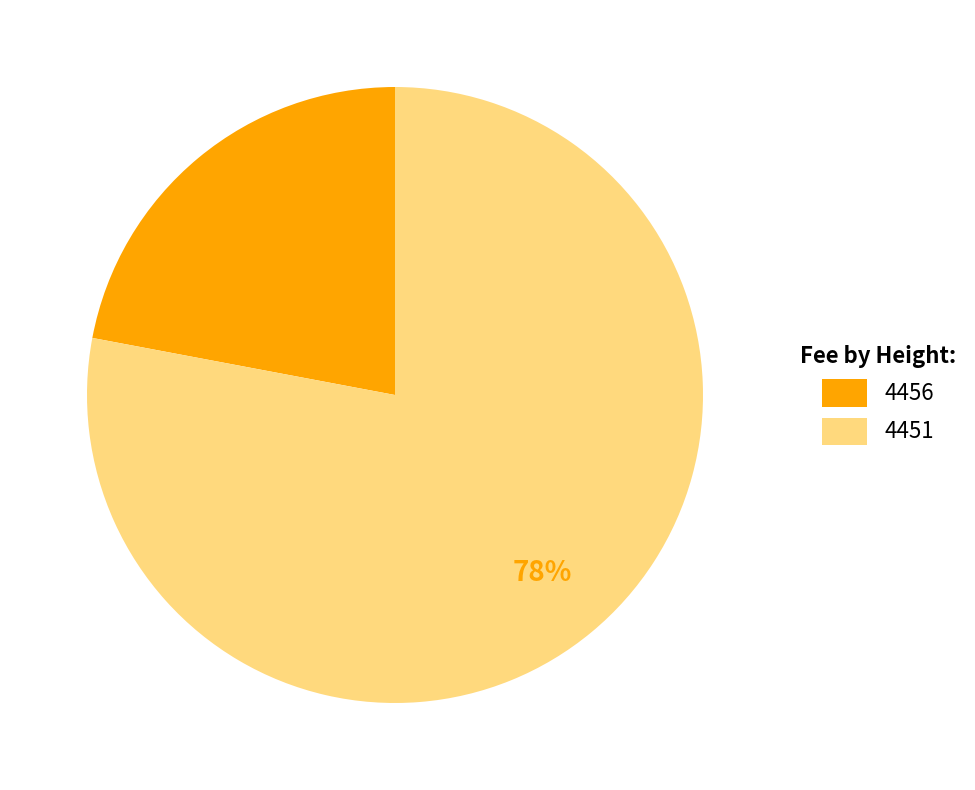

Which slice is the largest?

4451